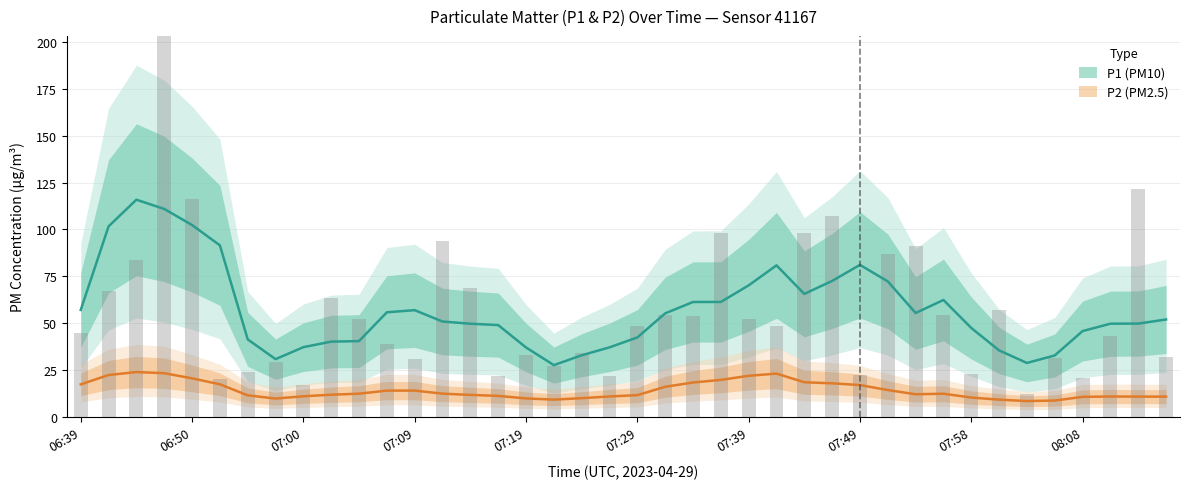

Approximately how many times larger is the value at 07:44 compared to 07:34?

1.8